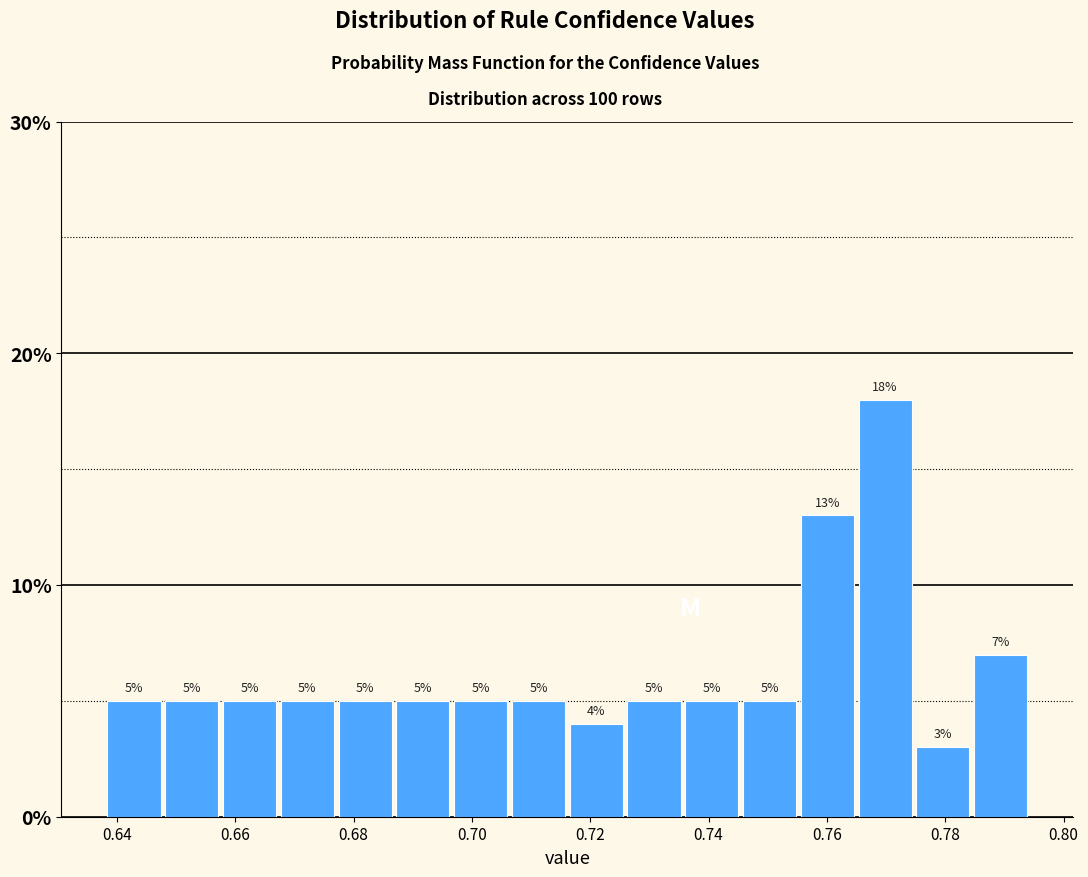

What is the height of the bar covering 0.774 to 0.784 on the x-axis? The bar edges are not printed on the chart, so give them approximately, as read against the axis.

3